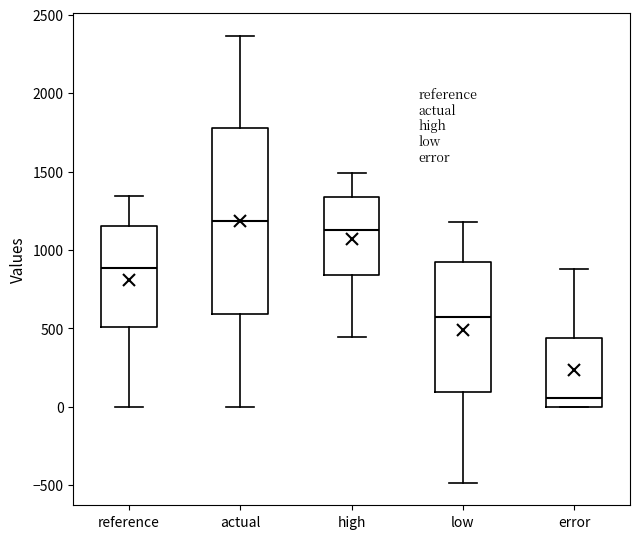

Comparing the boxes themselves (not the whiskers), which one is the tallest?

actual